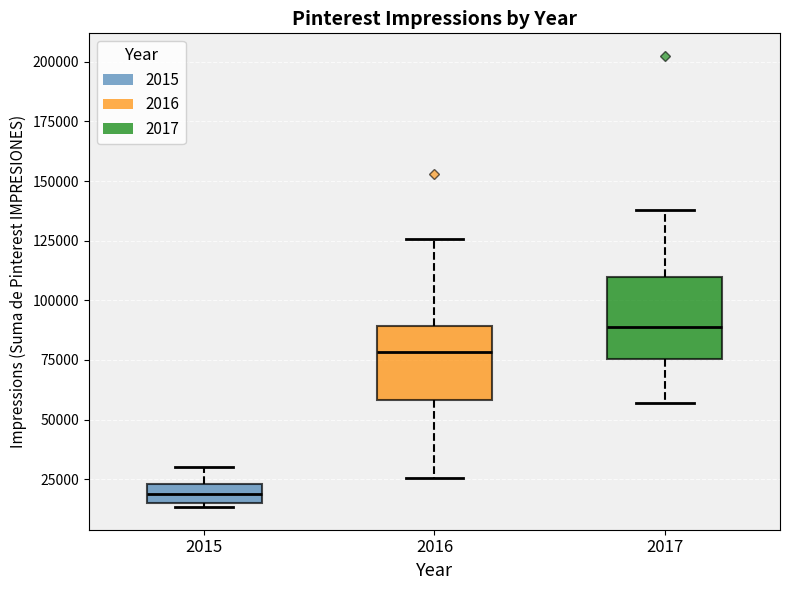

Where does the upper whisker of the box at x = 2017 end on the y-axis? The values are not printed on the chart, so give them approximately, as read against the axis.

140000